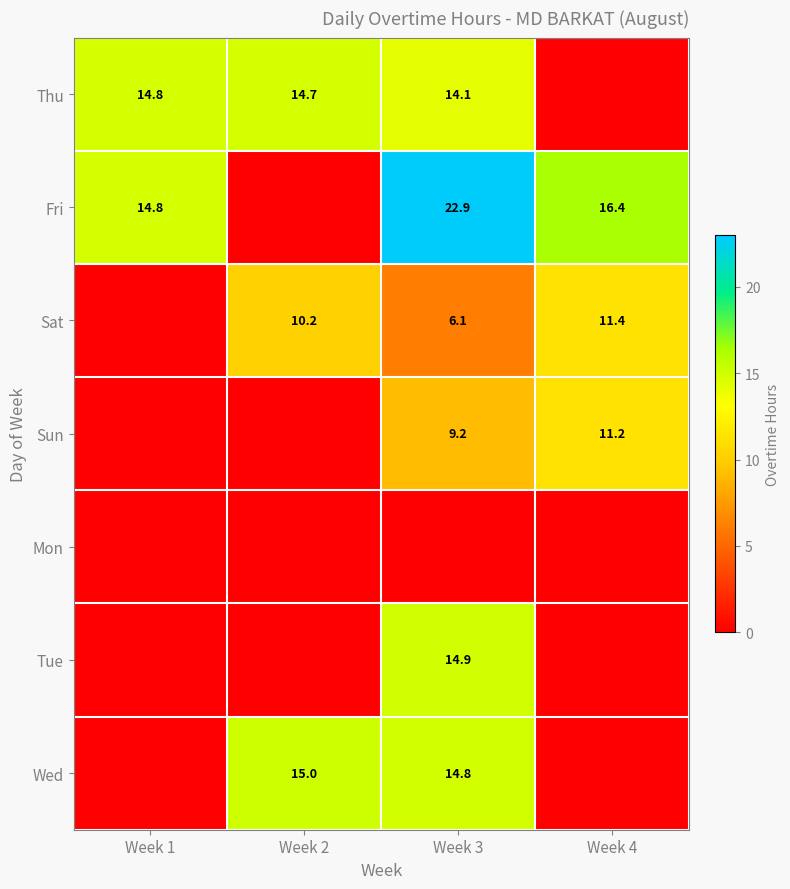

What is the sum of the Sat values at Week 3 and Week 2?

16.3